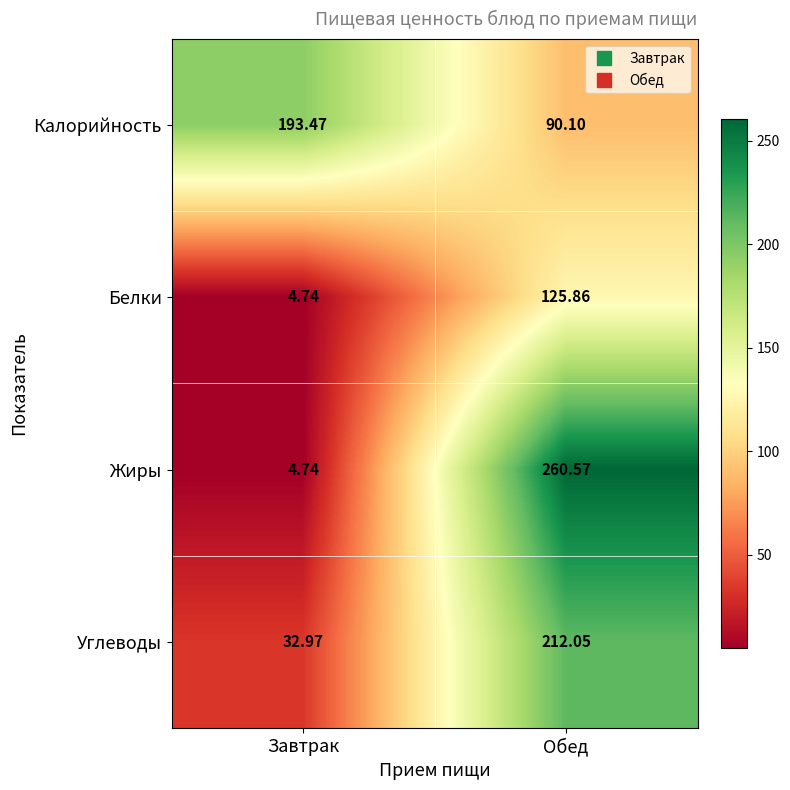

Rank the categories by Калорийность value from lowest to highest.

Обед, Завтрак